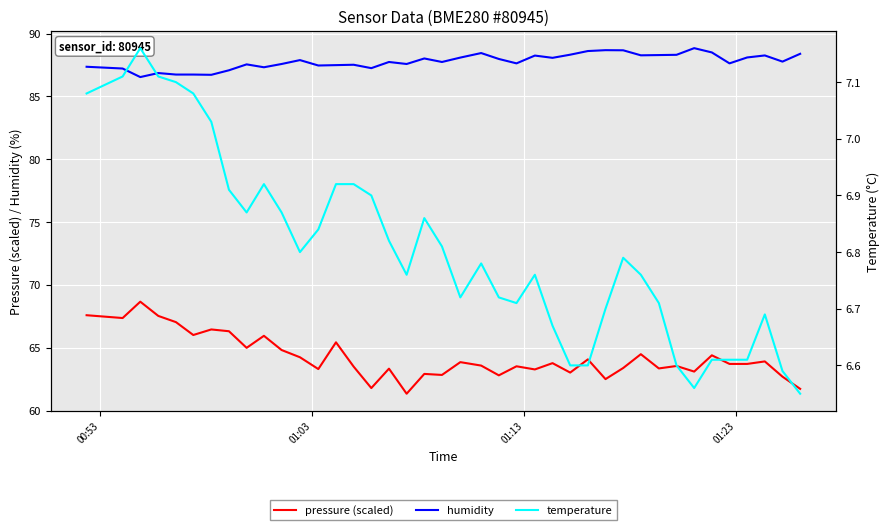

Reading left to right, what are all the values shown in this chart?

pressure (scaled): 67.6	67.4	68.7	67.5	67.0	66.0	66.5	66.3	65.0	66.0	64.8	64.3	63.3	65.4	63.5	61.8	63.4	61.4	62.9	62.9	63.9	63.6	62.8	63.5	63.3	63.8	63.0	64.1	62.5	63.4	64.5	63.4	63.6	63.1	64.4	63.7	63.7	63.9	62.7	61.7
humidity: 87.4	87.2	86.5	86.9	86.7	86.7	86.7	87.1	87.5	87.3	87.6	87.9	87.5	87.5	87.5	87.2	87.7	87.6	88.0	87.7	88.1	88.5	88.0	87.6	88.2	88.1	88.3	88.6	88.7	88.7	88.3	88.3	88.3	88.8	88.5	87.6	88.1	88.3	87.8	88.4
temperature: 7.1	7.1	7.2	7.1	7.1	7.1	7.0	6.9	6.9	6.9	6.9	6.8	6.8	6.9	6.9	6.9	6.8	6.8	6.9	6.8	6.7	6.8	6.7	6.7	6.8	6.7	6.6	6.6	6.7	6.8	6.8	6.7	6.6	6.6	6.6	6.6	6.6	6.7	6.6	6.5